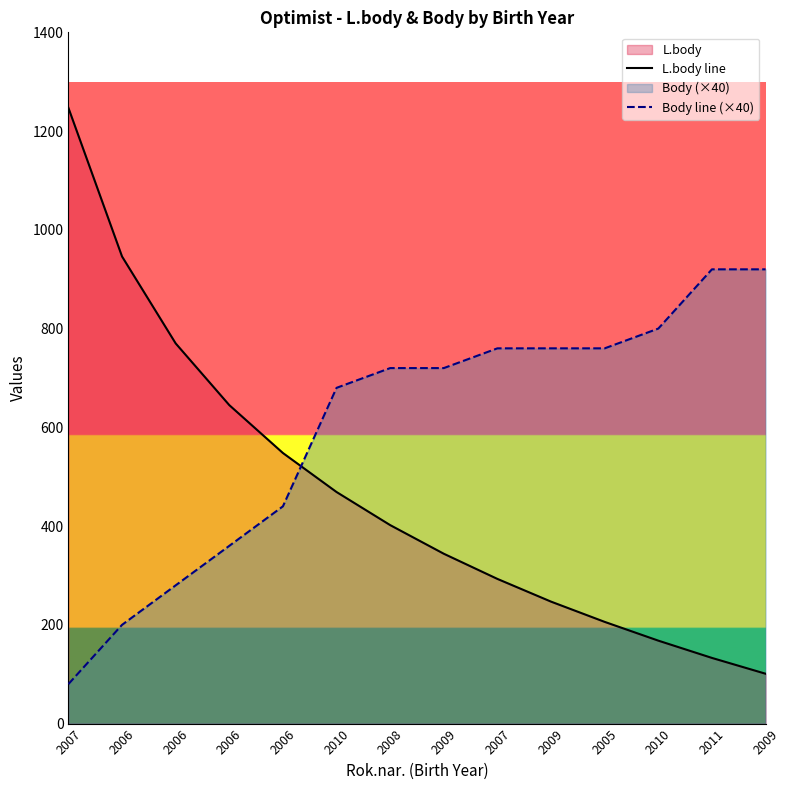

Between 2008 and 2010, which is larger?

2008